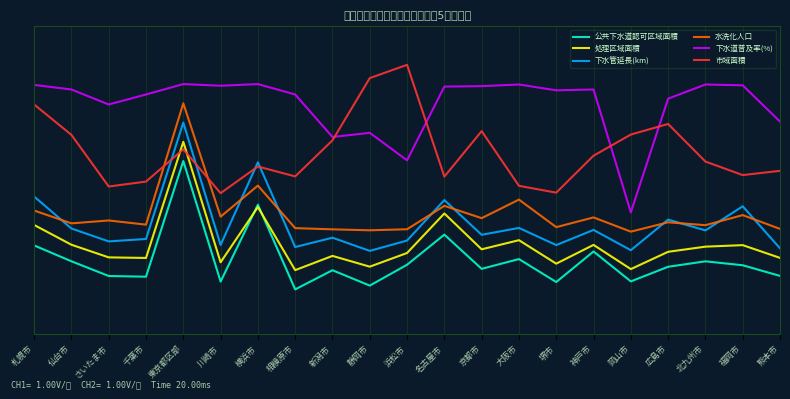

Reading left to right, extract all data points from this chart.

公共下水道認可区域面積: -0.1	-0.2	-0.3	-0.4	0.6	-0.4	0.2	-0.4	-0.3	-0.4	-0.3	-0.0	-0.3	-0.2	-0.4	-0.2	-0.4	-0.3	-0.2	-0.3	-0.3
処理区域面積: 0.1	-0.1	-0.2	-0.2	0.7	-0.2	0.2	-0.3	-0.2	-0.3	-0.2	0.1	-0.1	-0.1	-0.2	-0.1	-0.3	-0.2	-0.1	-0.1	-0.2
下水管延長(km): 0.3	0.0	-0.1	-0.1	0.8	-0.1	0.5	-0.1	-0.0	-0.1	-0.1	0.2	-0.0	0.0	-0.1	0.0	-0.1	0.1	0.0	0.2	-0.1
水洗化人口: 0.2	0.1	0.1	0.1	1.0	0.1	0.4	0.0	0.0	0.0	0.0	0.2	0.1	0.2	0.0	0.1	0.0	0.1	0.1	0.1	0.0
下水道普及率(%): 1.1	1.1	1.0	1.1	1.1	1.1	1.1	1.1	0.7	0.8	0.6	1.1	1.1	1.1	1.1	1.1	0.1	1.0	1.1	1.1	0.9
市域面積: 1.0	0.8	0.4	0.4	0.6	0.3	0.5	0.4	0.7	1.2	1.3	0.4	0.8	0.4	0.3	0.6	0.8	0.8	0.5	0.4	0.5